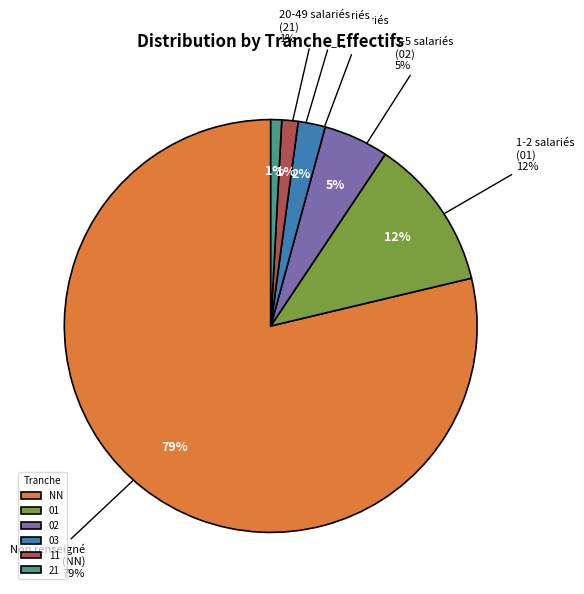

To the nearest percent, what portion does NN represent?

79%